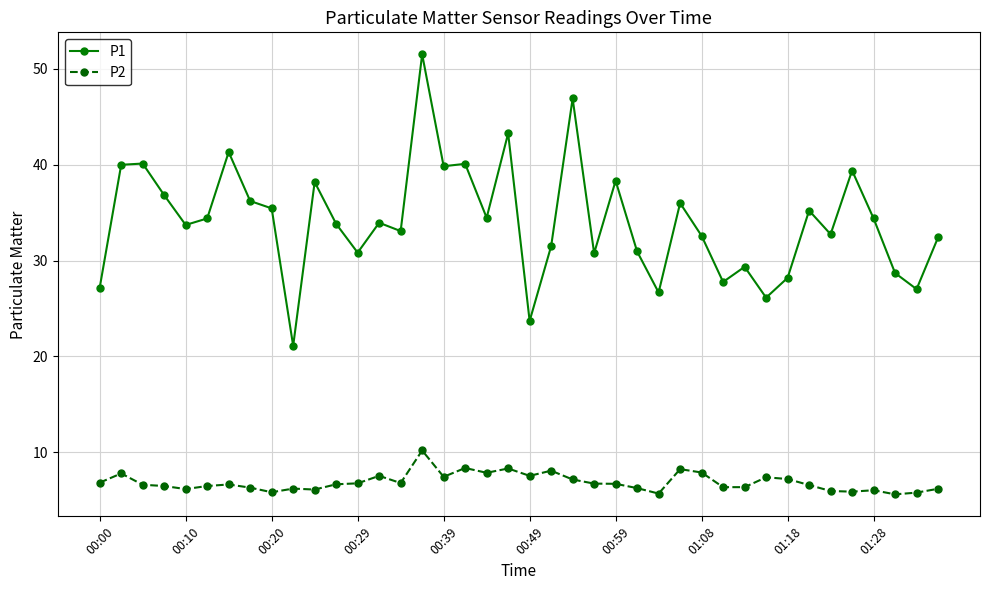

What is the value of the P2 point at the 37th from the left?

6.0